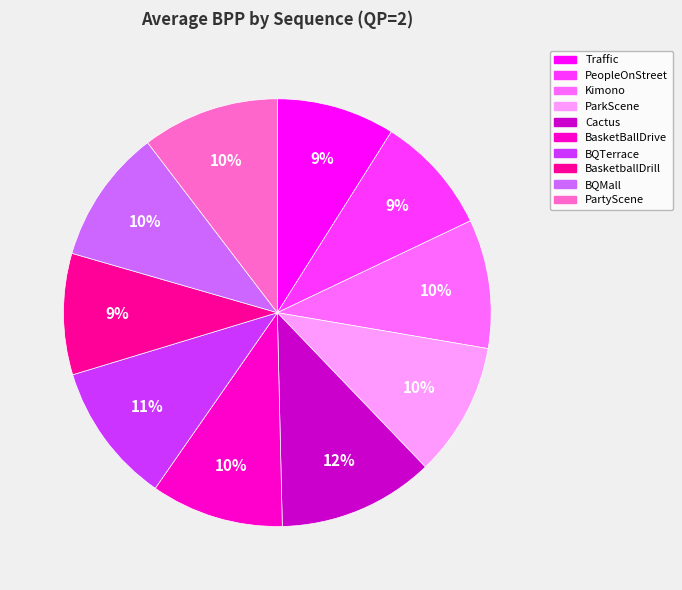

The ParkScene slice represents 10% of the pie. True or false?

True